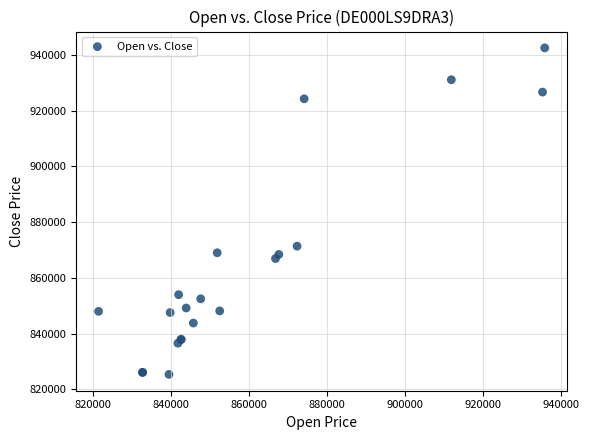

What Y value in the scatter plot is closest to 883947?

871385